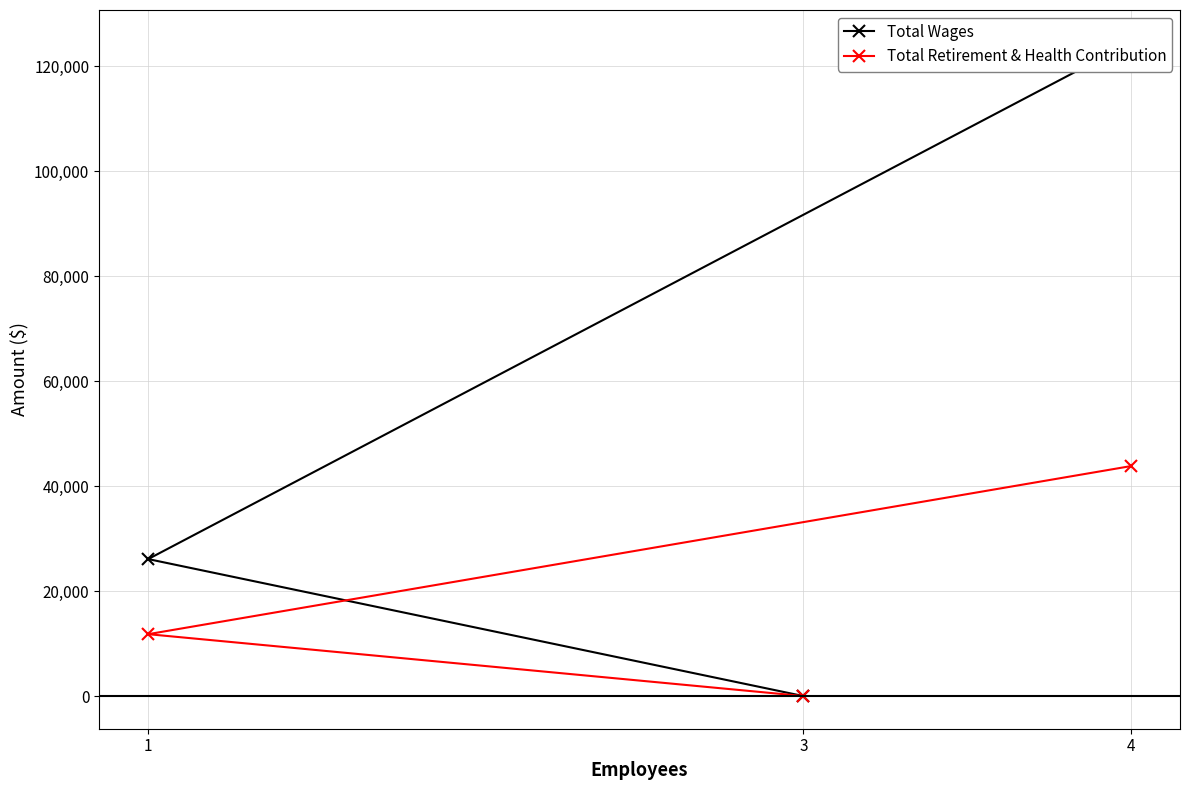

What is the highest value of the Total Retirement & Health Contribution series?

43813